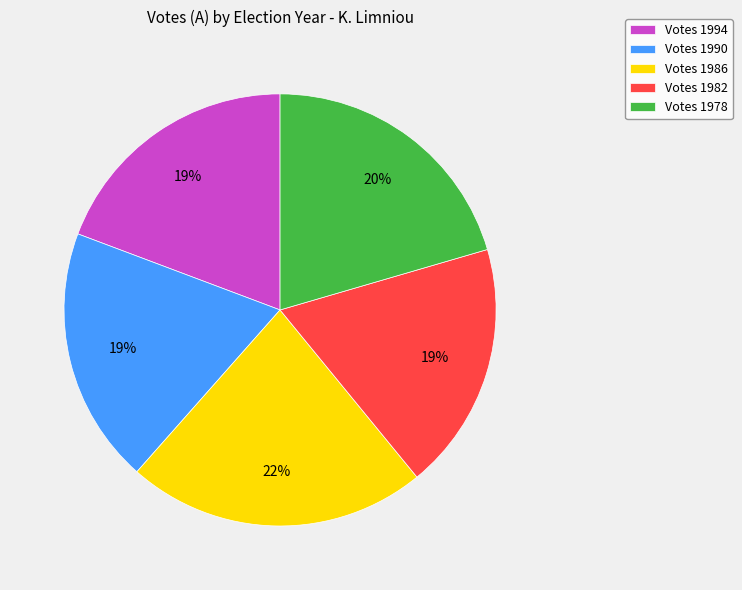

Is the sum of Votes 1994 and Votes 1990 greater than half?

No